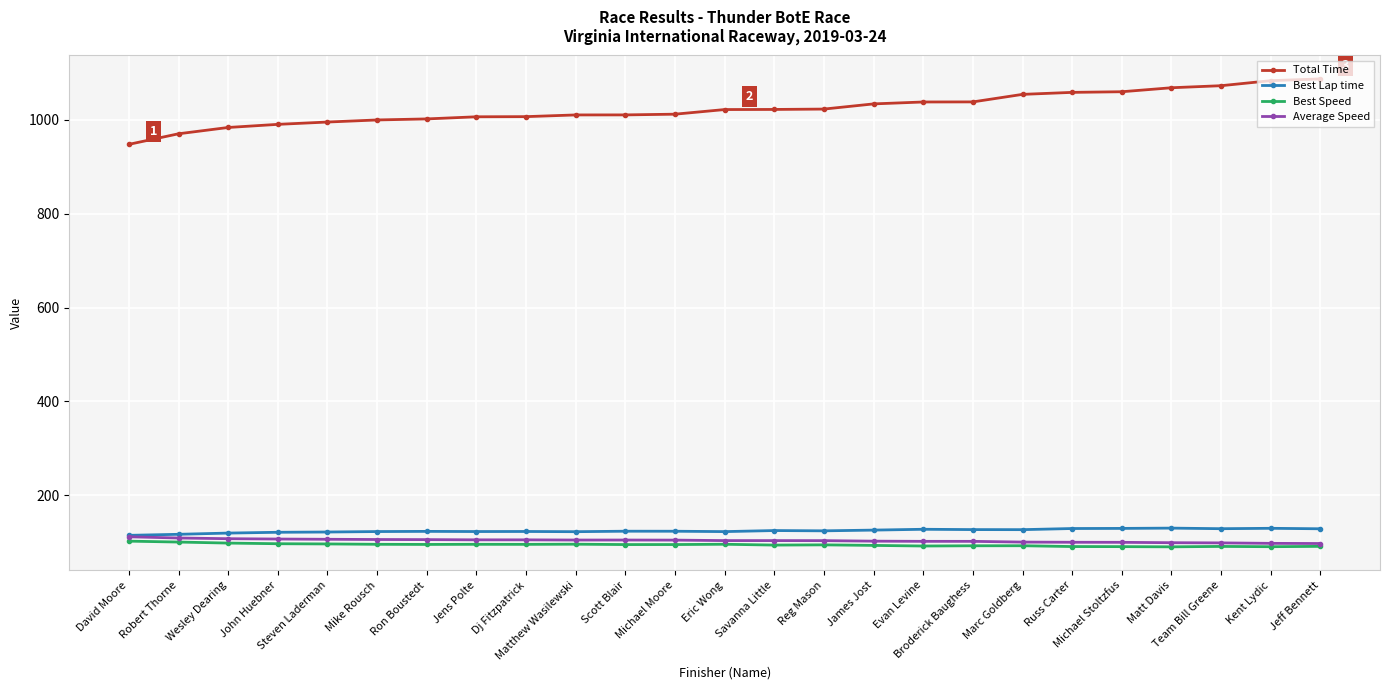

True or false: Average Speed has a value of 103.7 at Savanna Little.

True